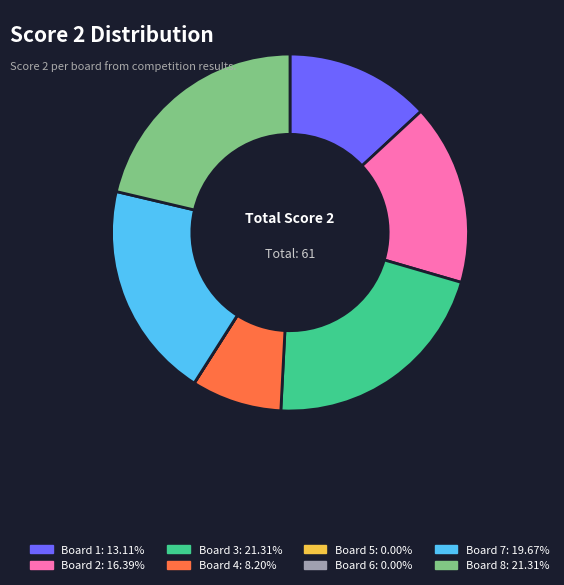

Do Board 7 and Board 4 together represent more than half of the pie?

No